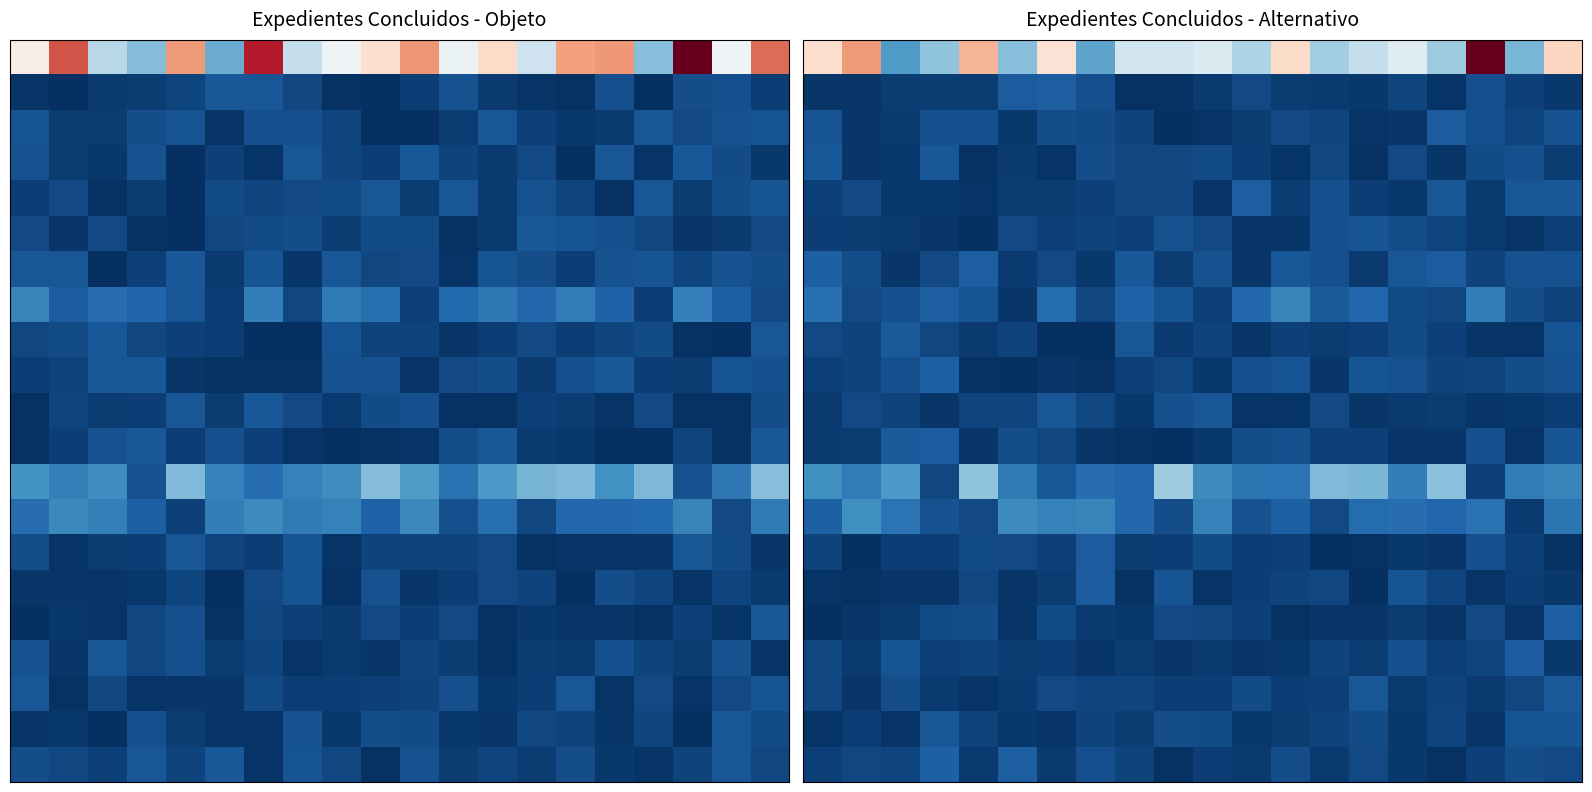

At which category does the chart reach its peak across all series?

17